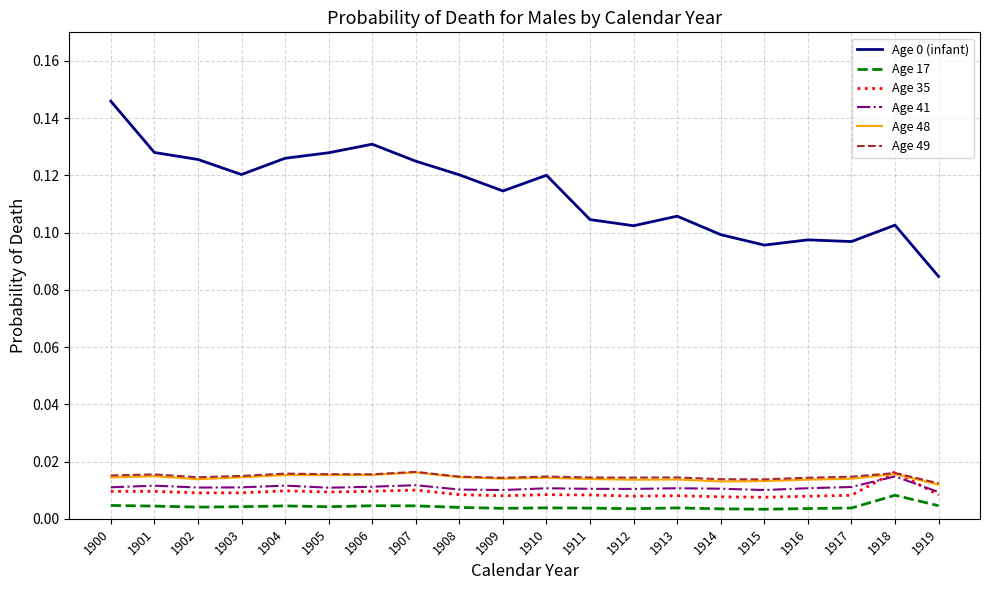

True or false: Age 35 and Age 17 intersect in this chart.

False